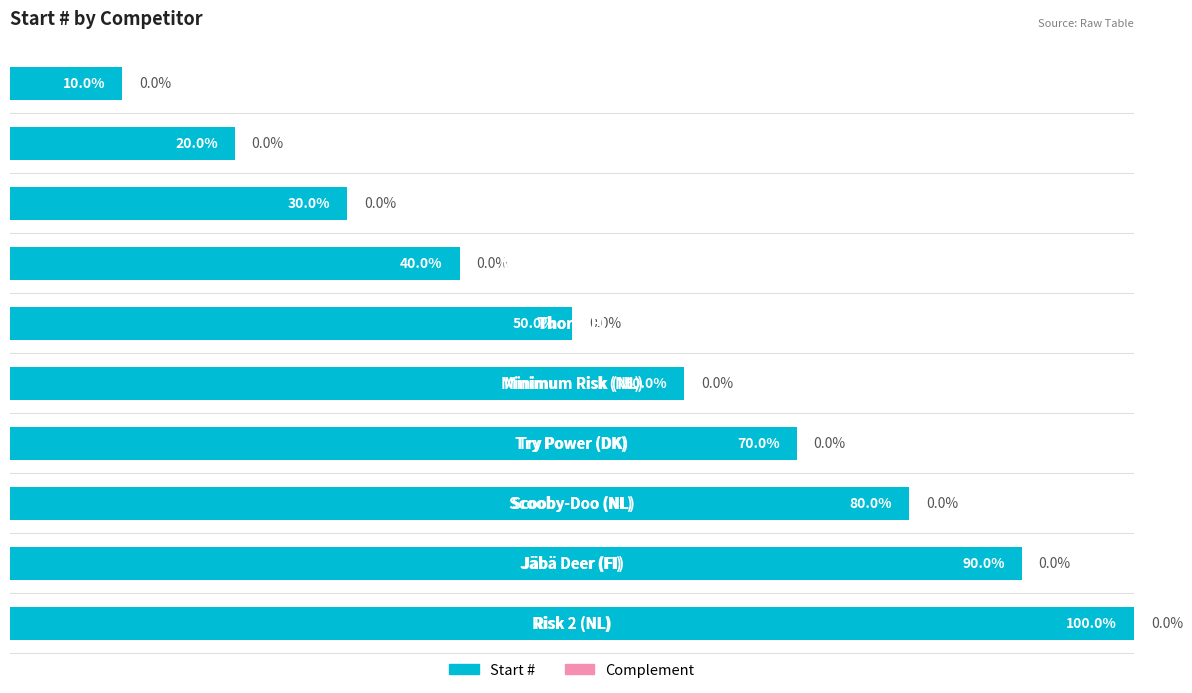

Approximately how many times larger is the value at Maximum Red (CH) compared to Jäbä Deer (FI)?

0.4